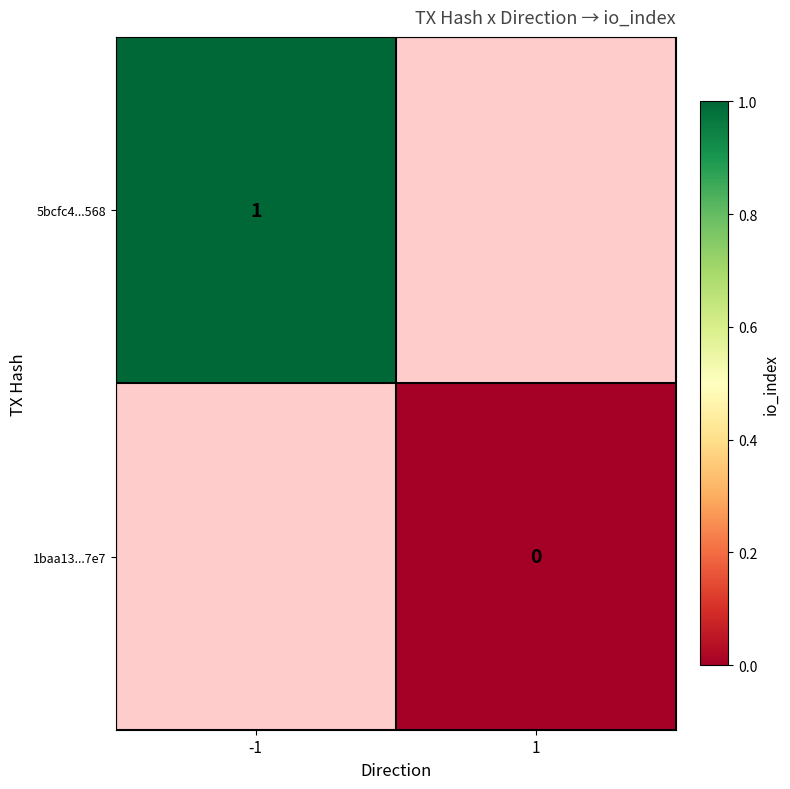

Count the number of categories in the chart.

2